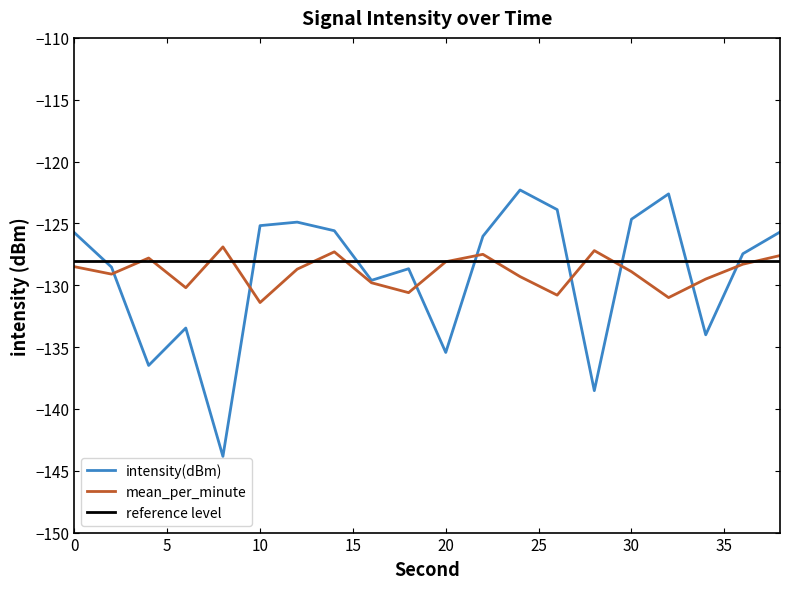

What is the highest value of the mean_per_minute series?

-126.9